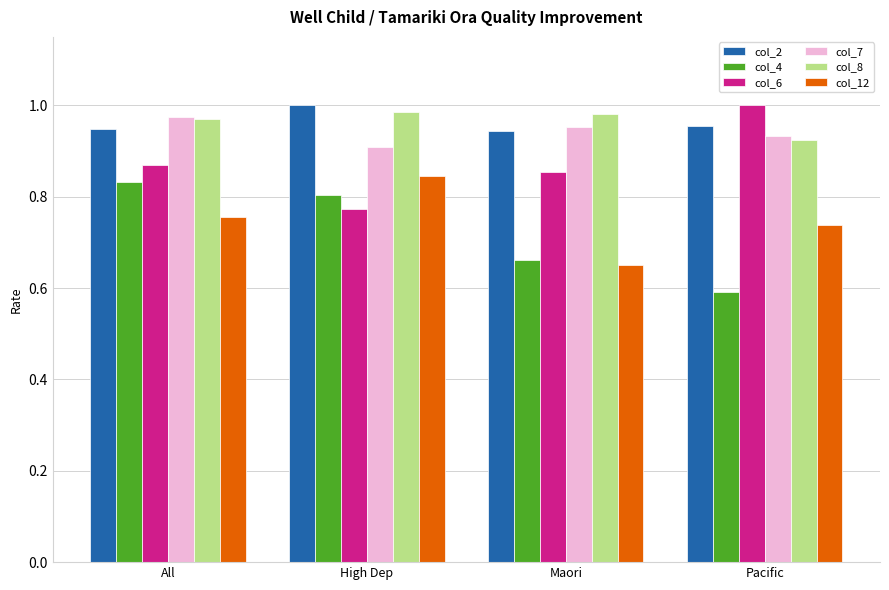

What are all the series names shown in the legend?

col_2, col_4, col_6, col_7, col_8, col_12